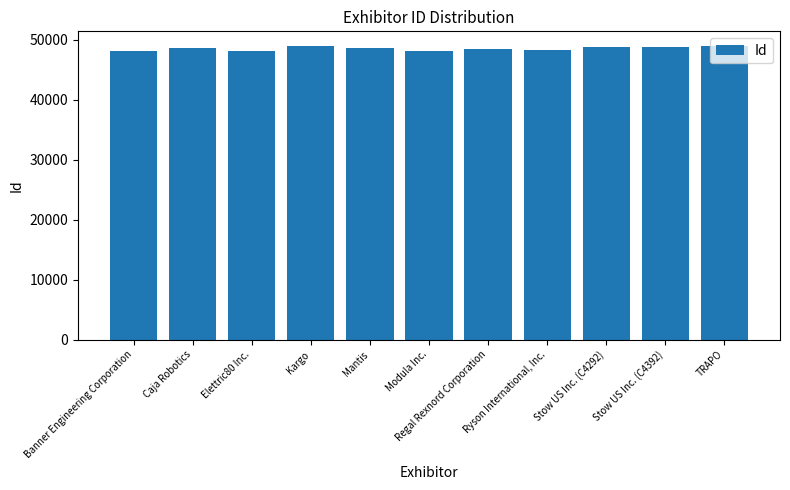

The value at TRAPO is 48969. True or false?

True